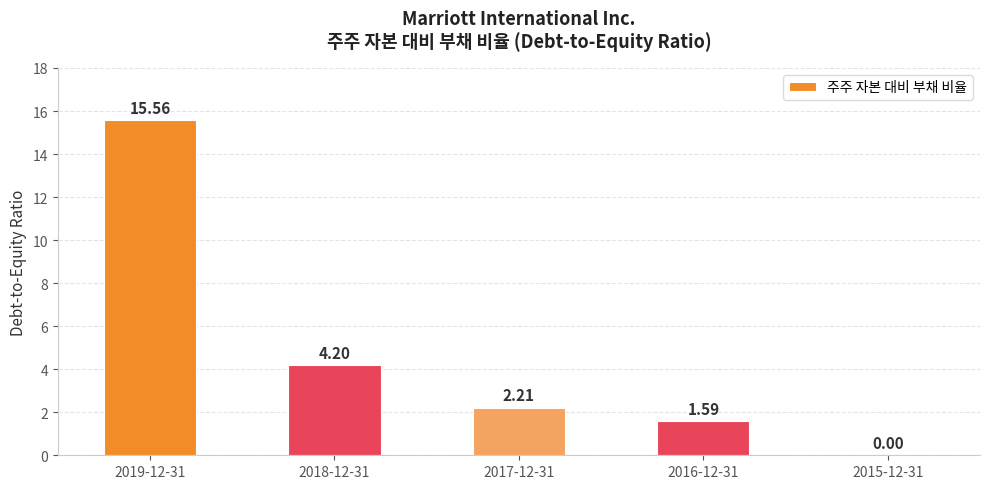

What is the difference between the values at 2019-12-31 and 2018-12-31?

11.4